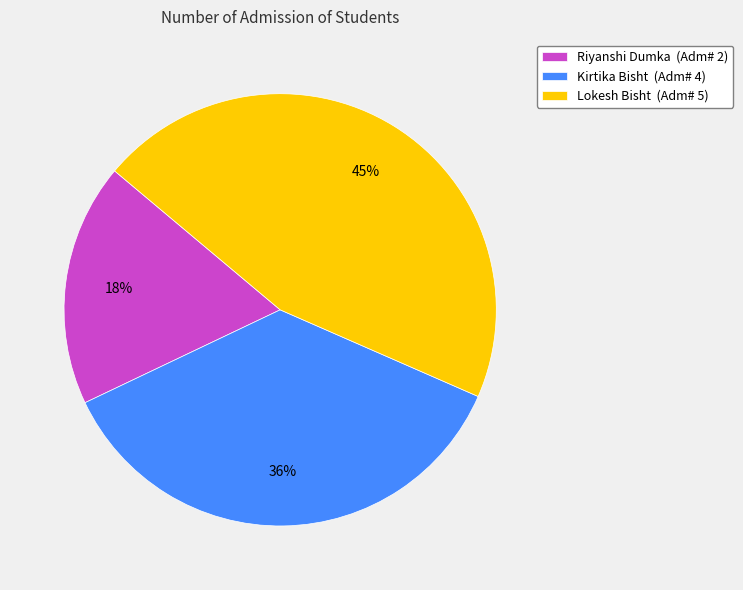

Which category has the biggest portion of the pie?

Lokesh Bisht